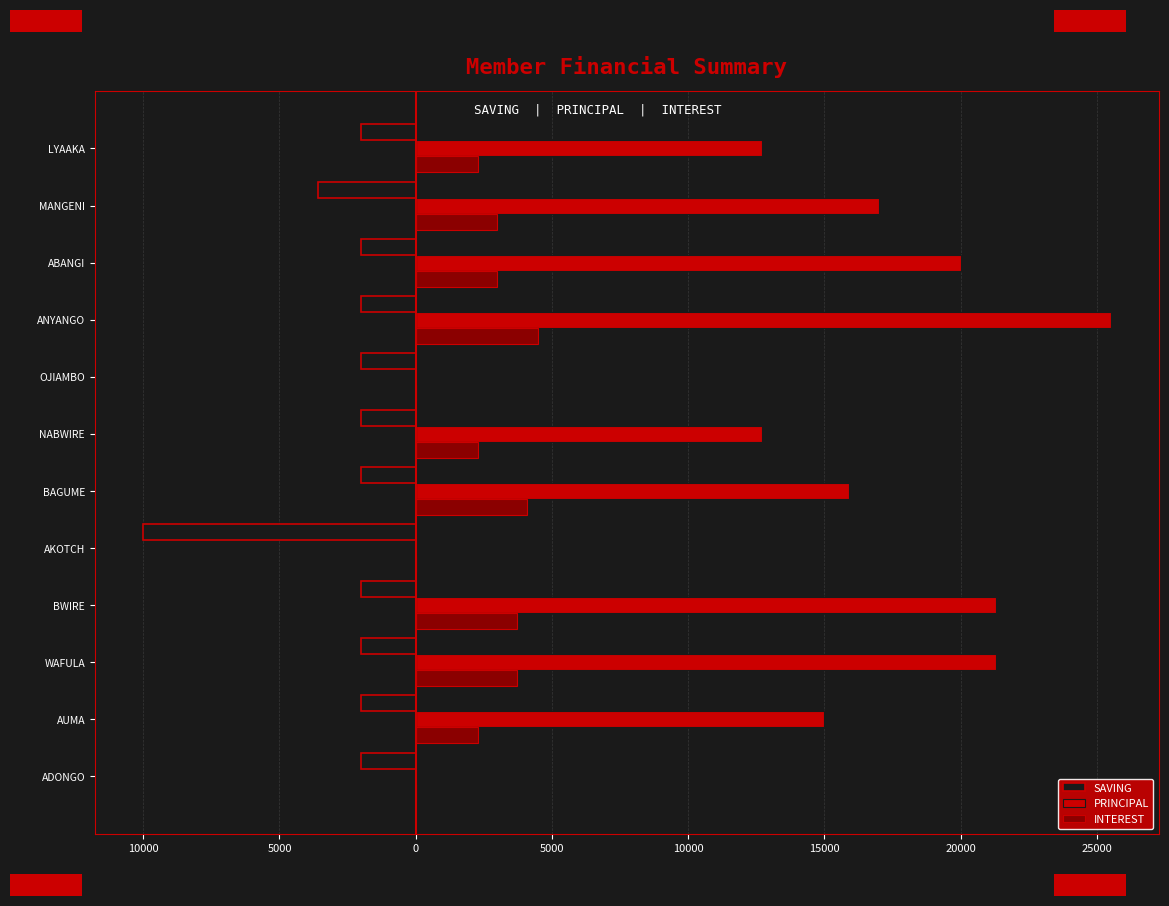

What is the sum of all PRINCIPAL values?

161400